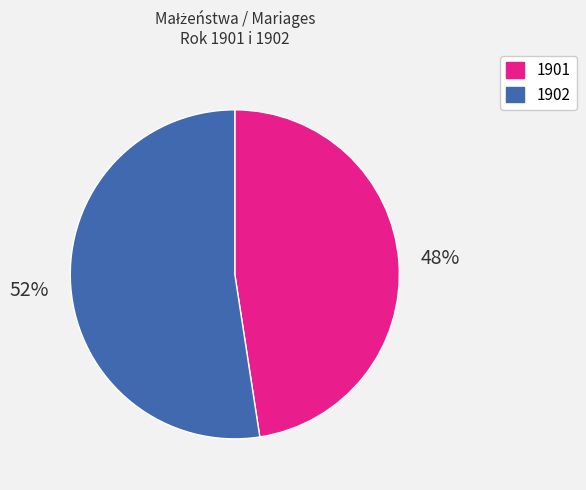

Combined, do 1902 and 1901 account for over 50%?

Yes